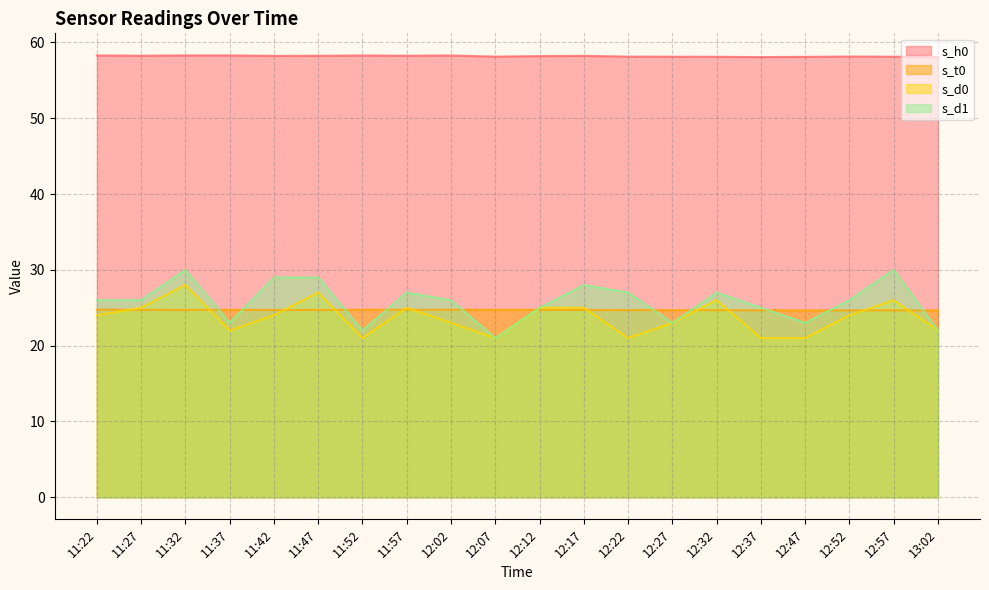

True or false: s_d0 and s_h0 intersect in this chart.

False